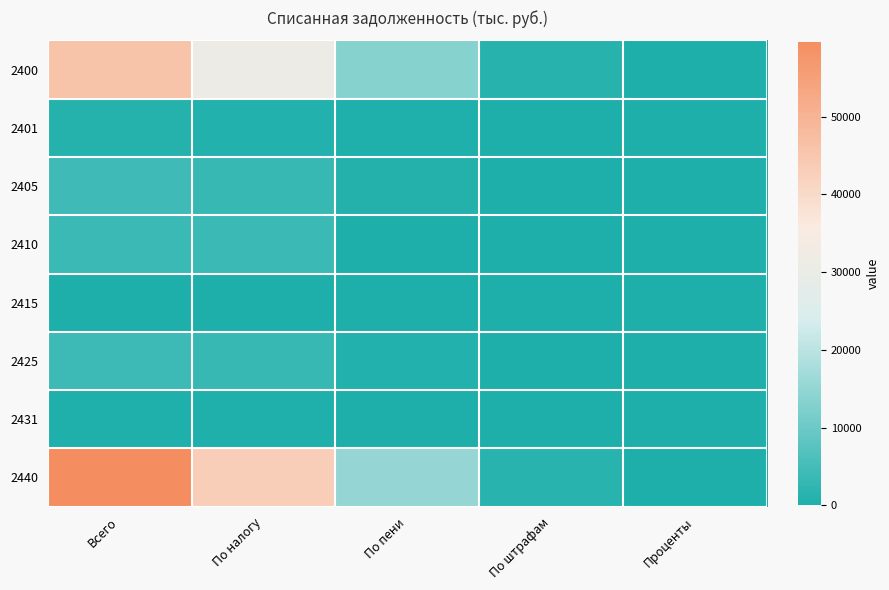

Which series has the largest range (max minus min)?

2440